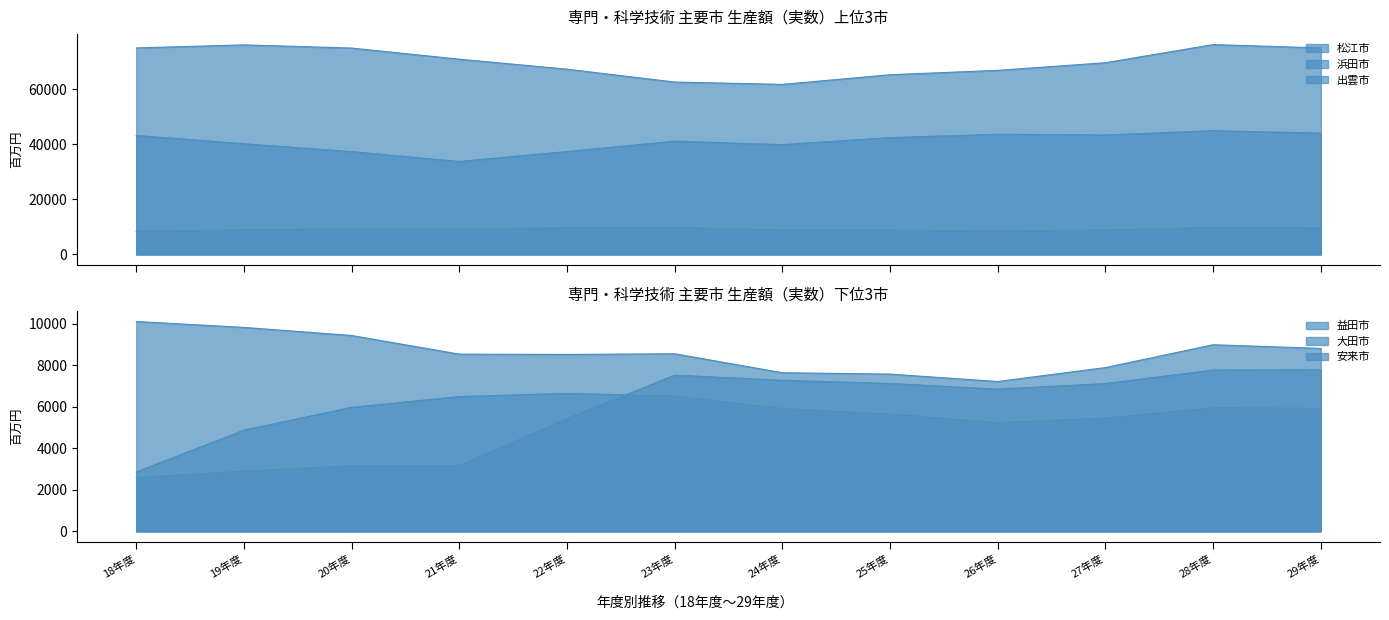

What is the total value across all series at 19年度?

142741